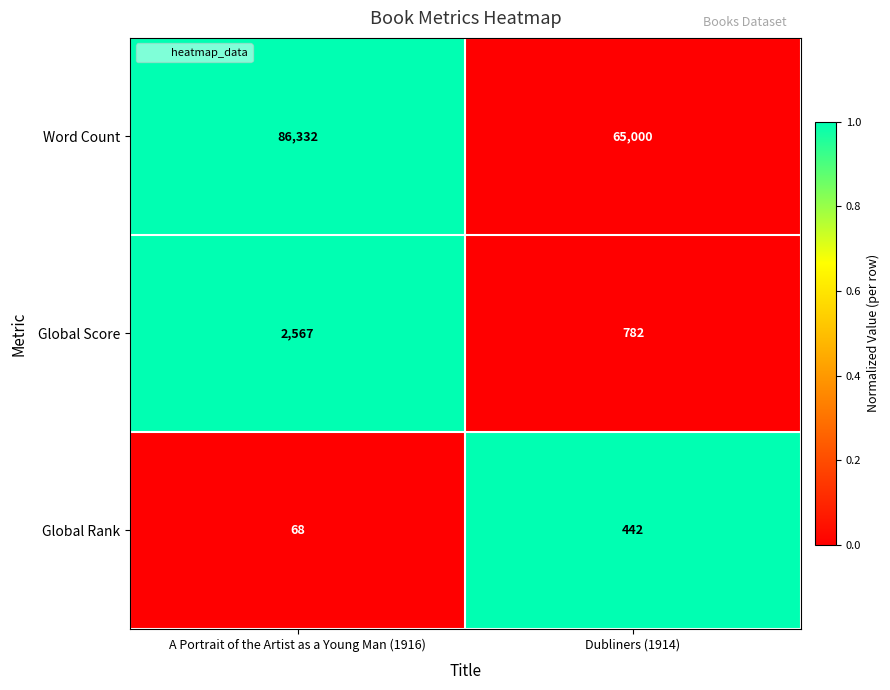

Where is Global Score nearest to the value 1674?

Dubliners (1914)